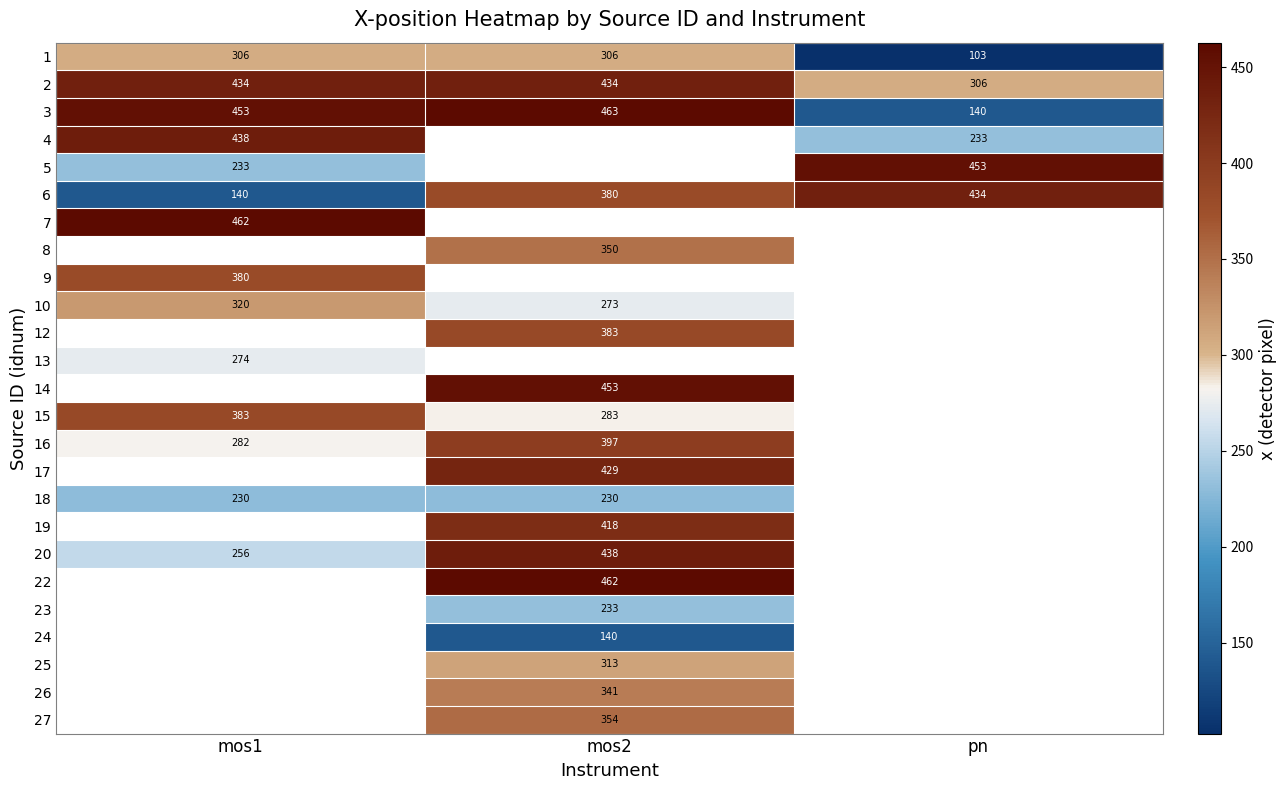

What is the maximum value shown in the chart?

462.7